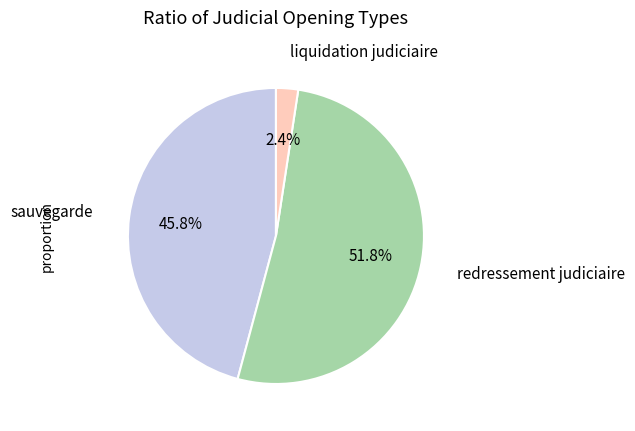

To the nearest percent, what is the difference between the largest and smallest slice percentages?

49%